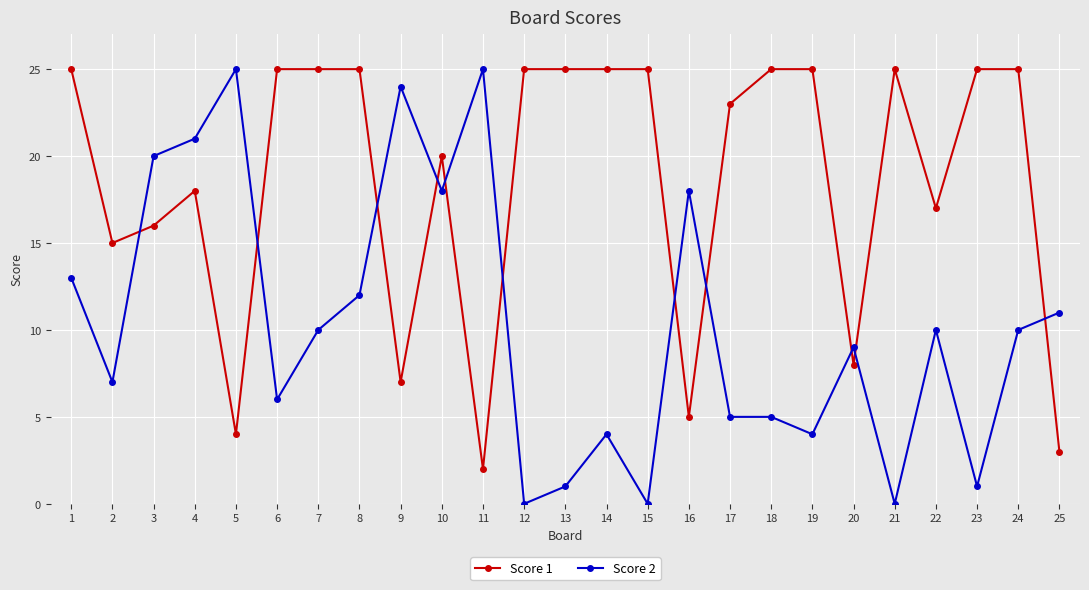

True or false: Score 2 has more than 2 interior local peaks.

True